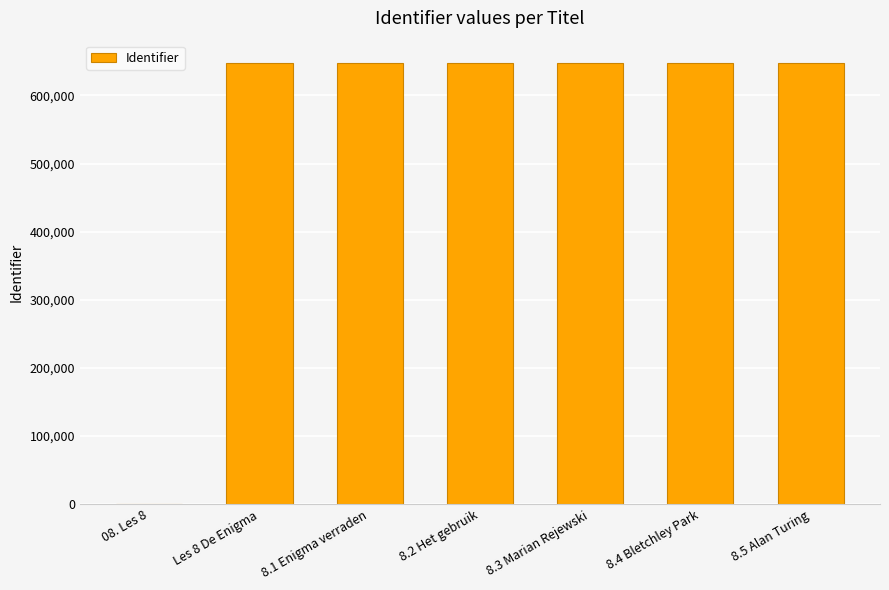

At which label is the value closest to 323973?

Les 8 De Enigma